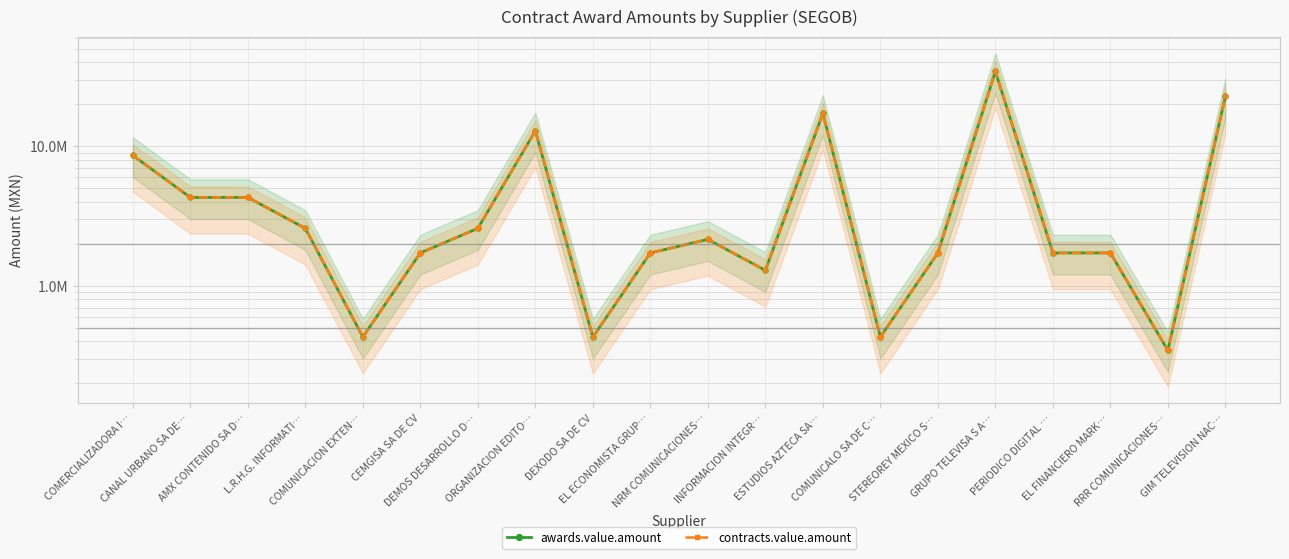

Between COMERCIALIZADORA I… and CEMGISA SA DE CV, which is larger?

COMERCIALIZADORA I…